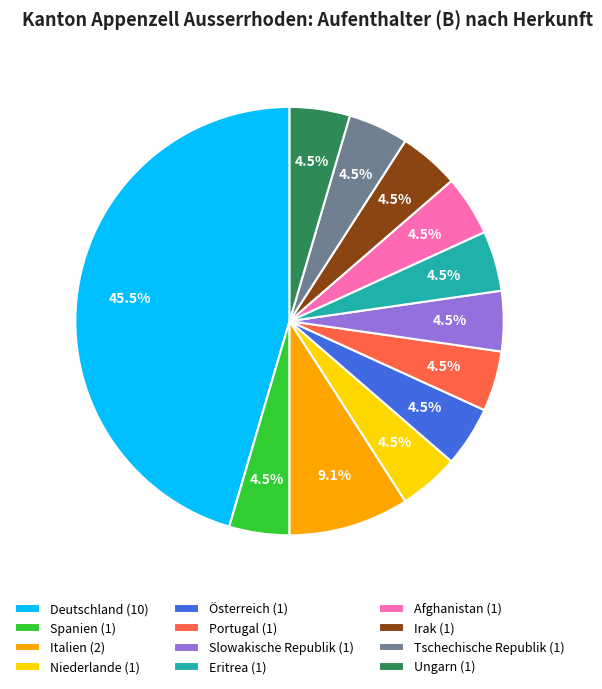

Approximately how many times larger is the value at Ungarn (1) compared to Afghanistan (1)?

1.0